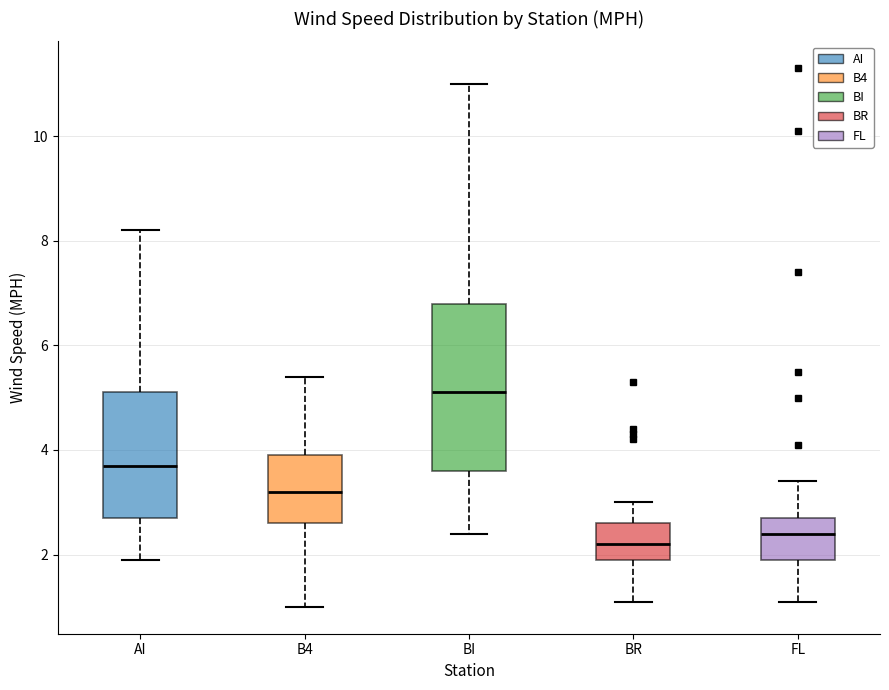

Which box's median line is the highest?

BI